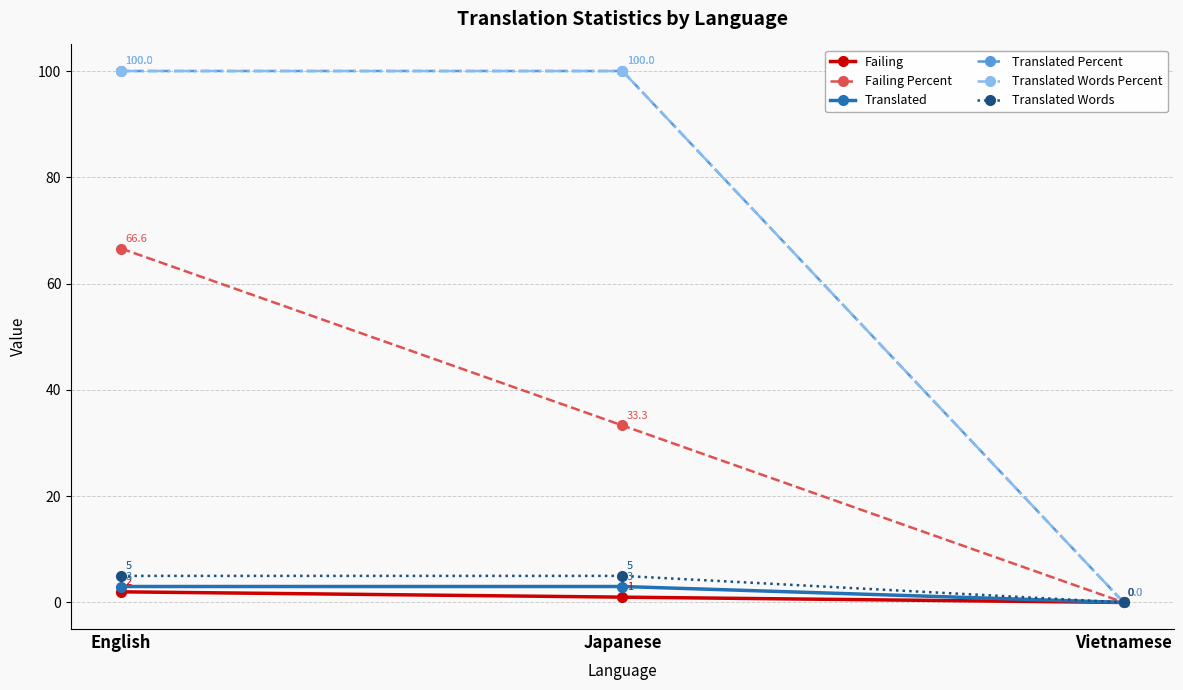

True or false: Translated Percent has a value of 143.4 at English.

False